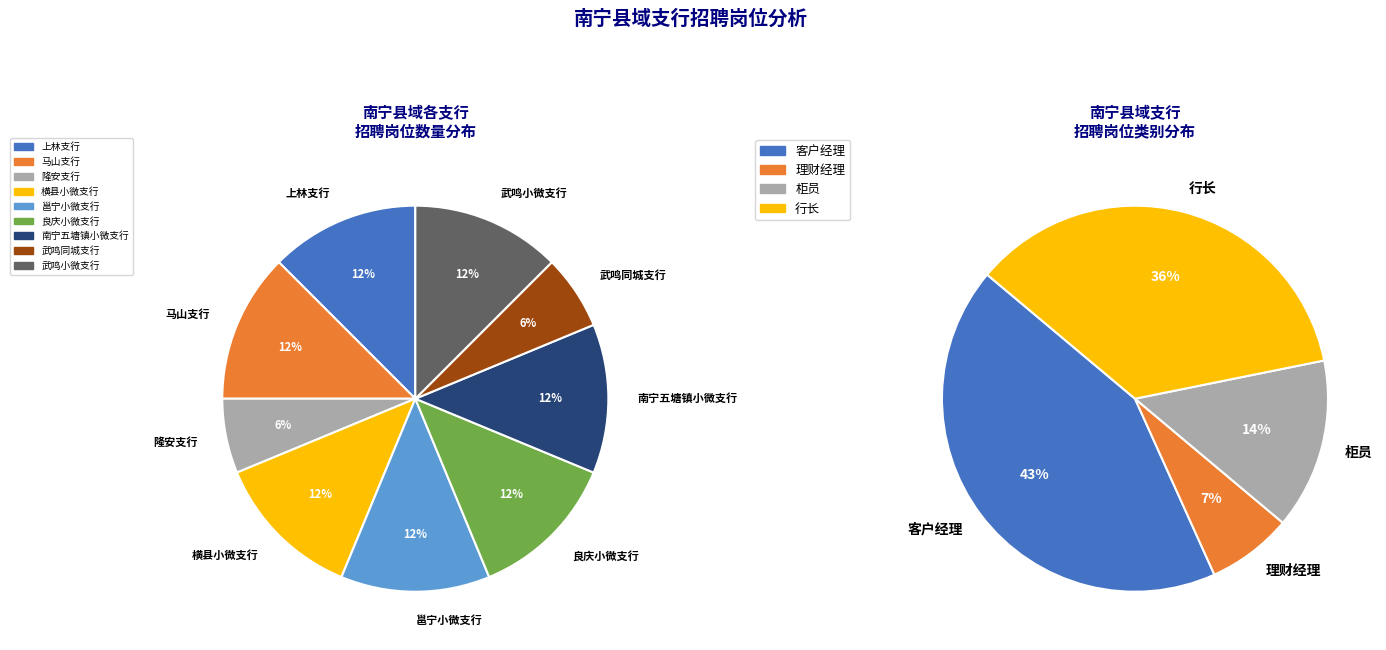

The 武鸣同城支行 slice represents 1% of the pie. True or false?

False